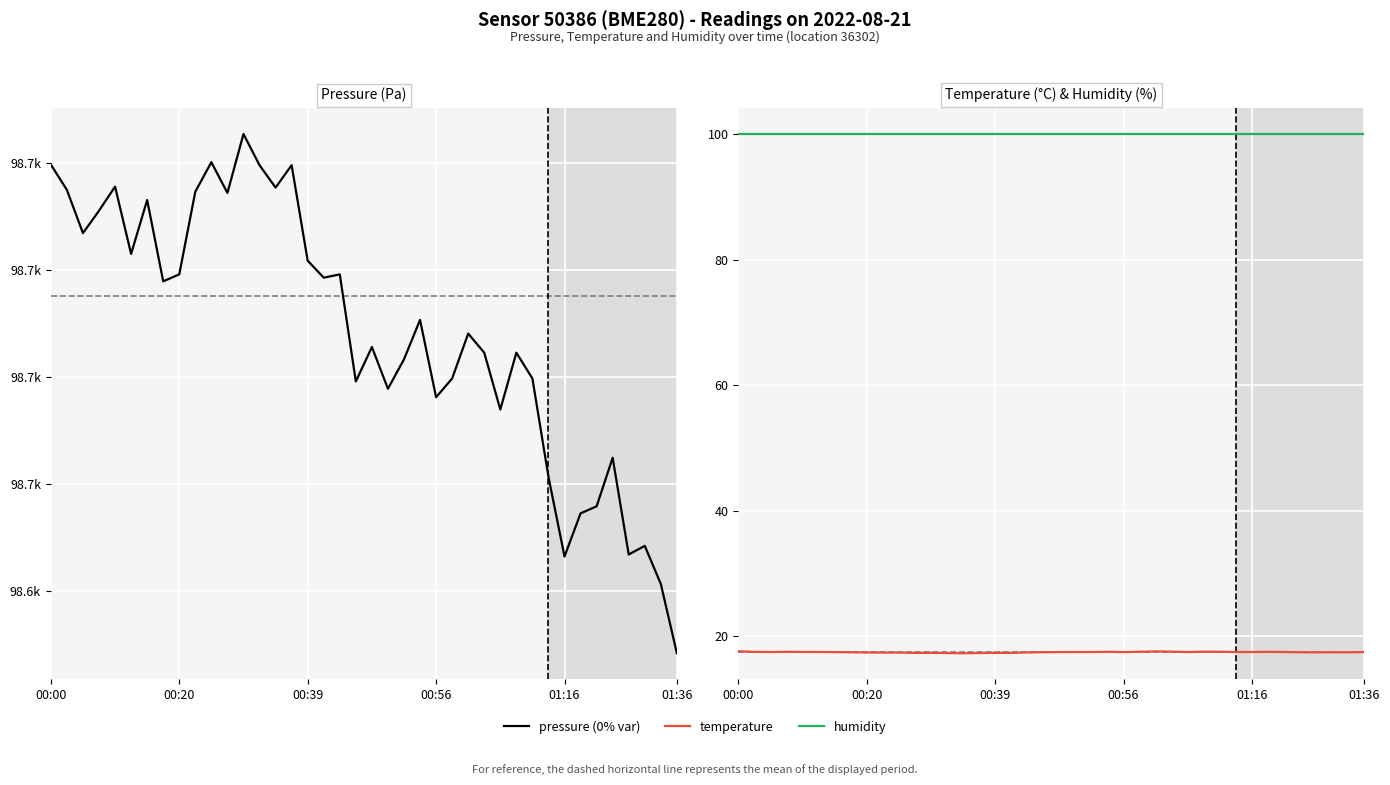

True or false: temperature has a value of 17.5 at 23.

True